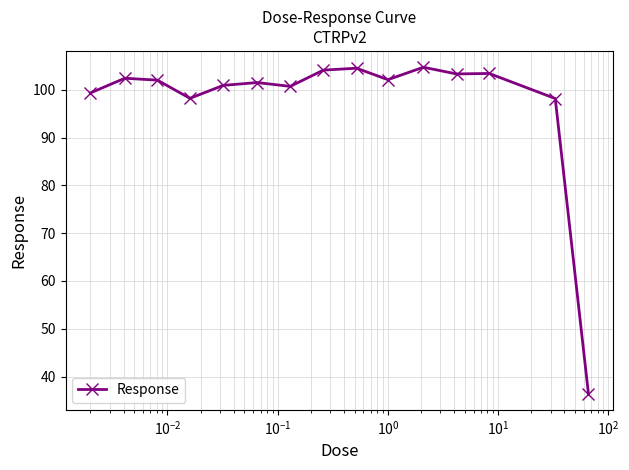

How many data points are less than 102?

7